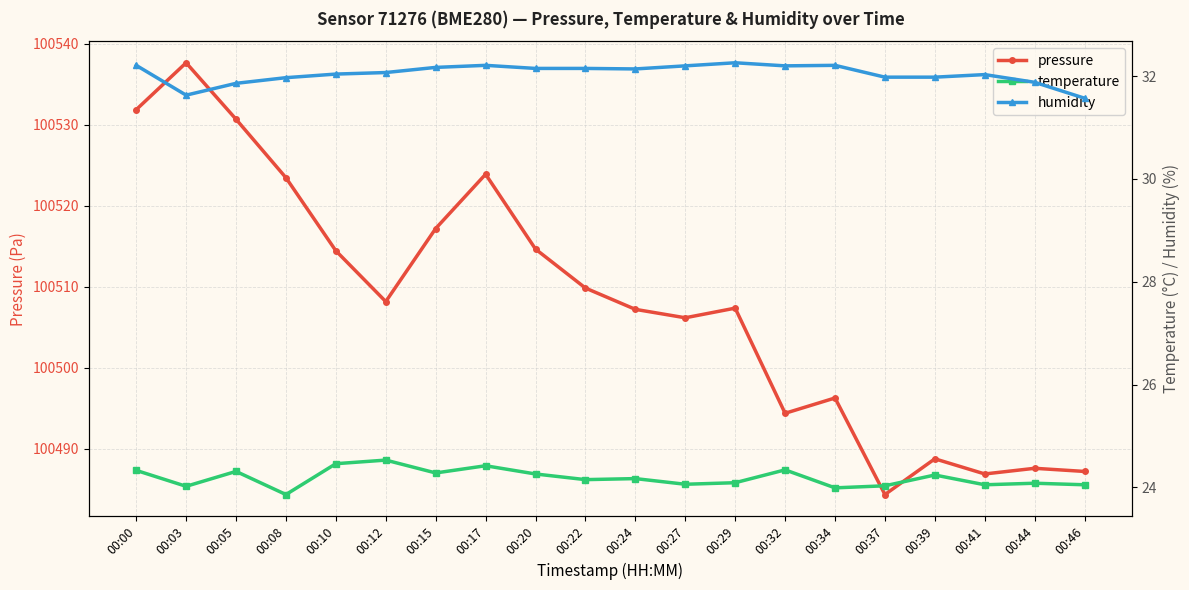

Is this an area chart (filled region under the line)?

No